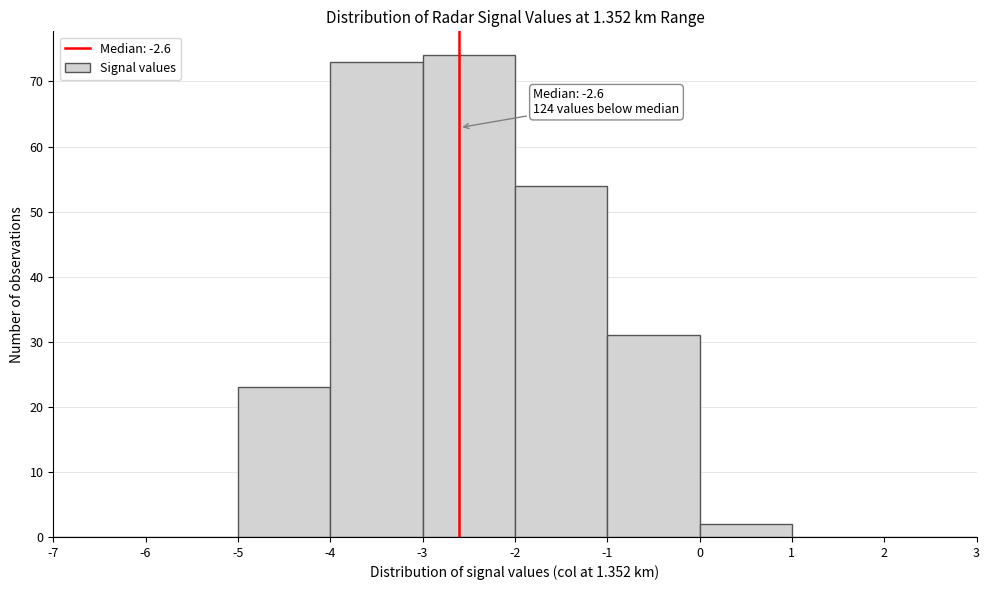

Over which range of the x-axis is the bar tallest?

-3 to -2